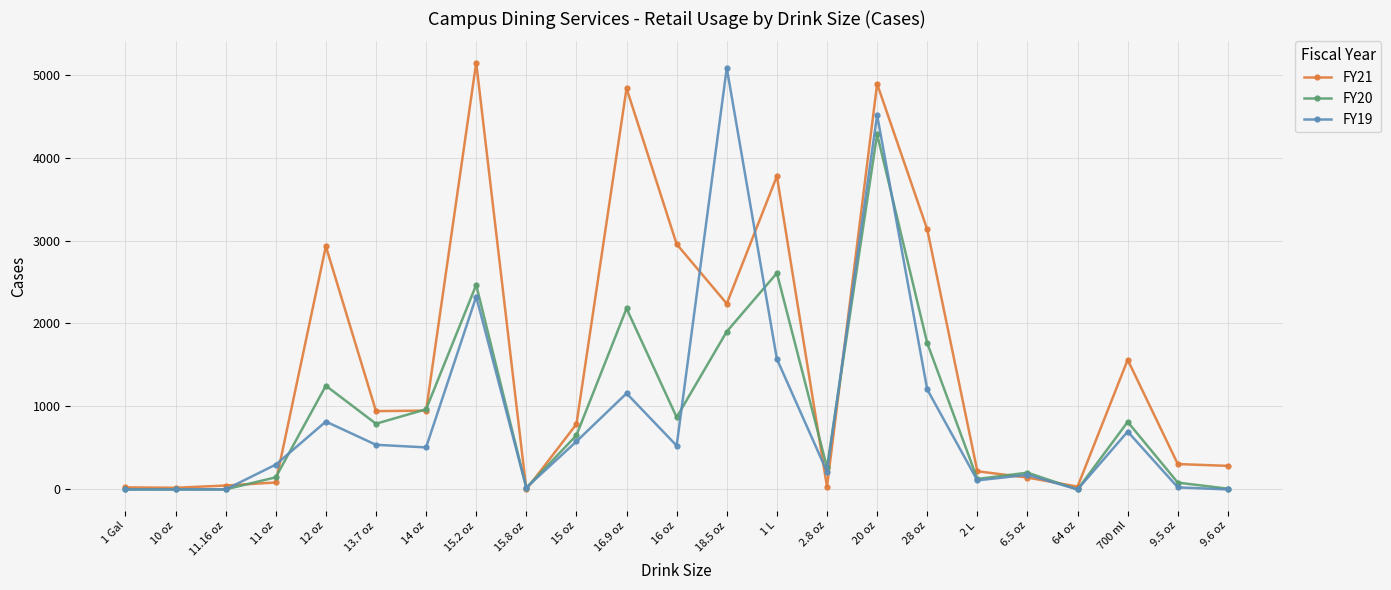

What is the difference between the maximum and minimum values in the FY20 series?

4281.0